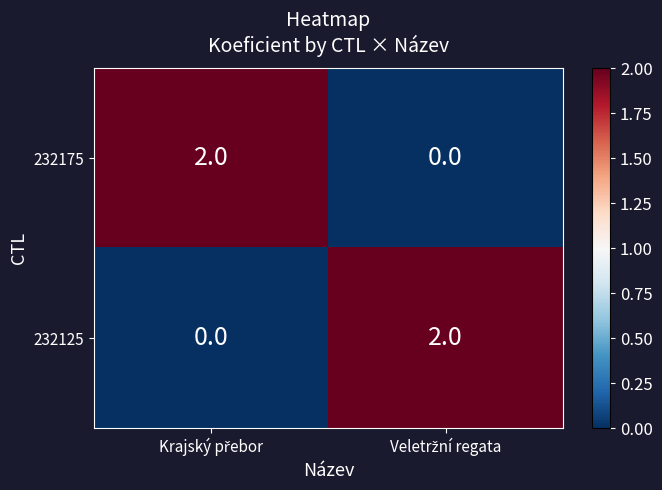

At how many categories does at least one series exceed 0?

2